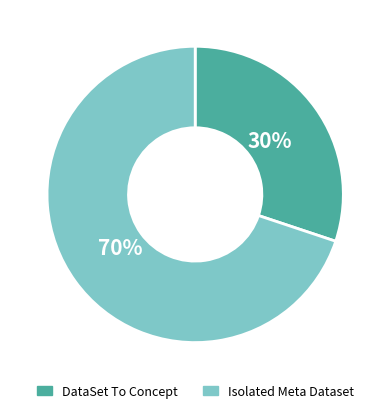

Is there any slice that represents more than half of the pie?

Yes